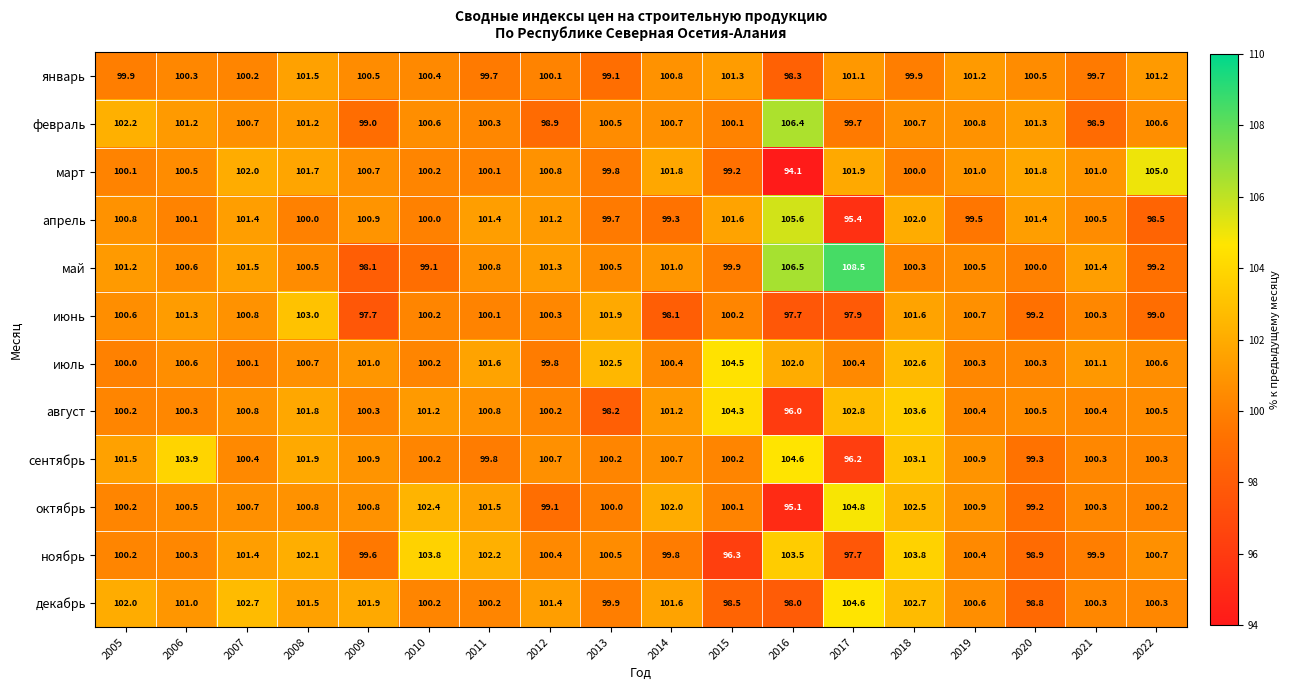

Which category has the highest value across all series?

2017